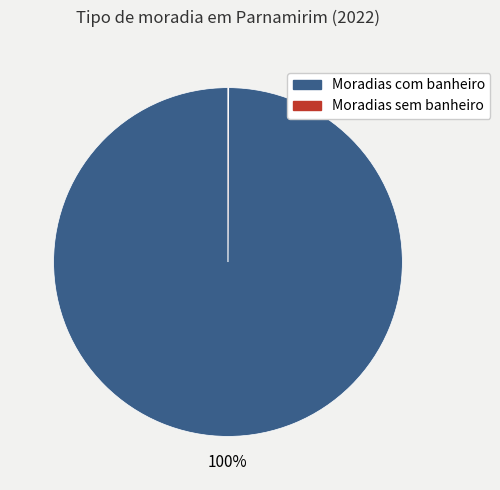

To the nearest percent, what percentage of the pie is Moradias com banheiro?

100%